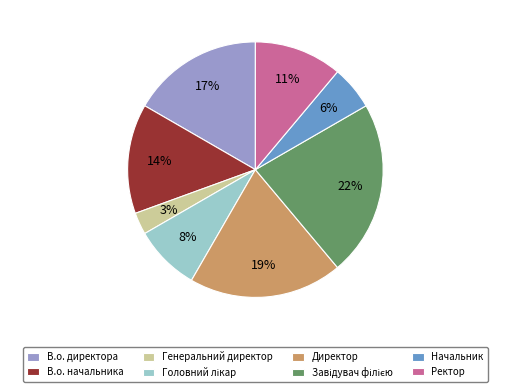

Does Начальник account for over 50% of the chart?

No